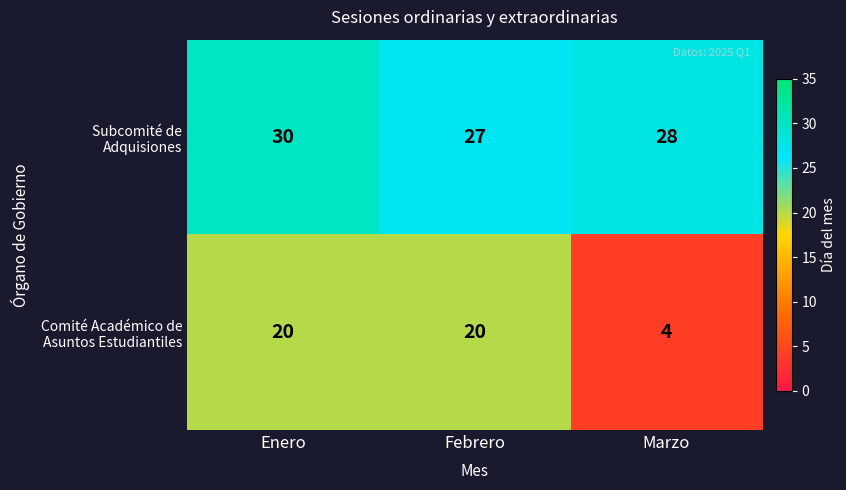

What is the spread (max minus min) of values at Marzo?

24